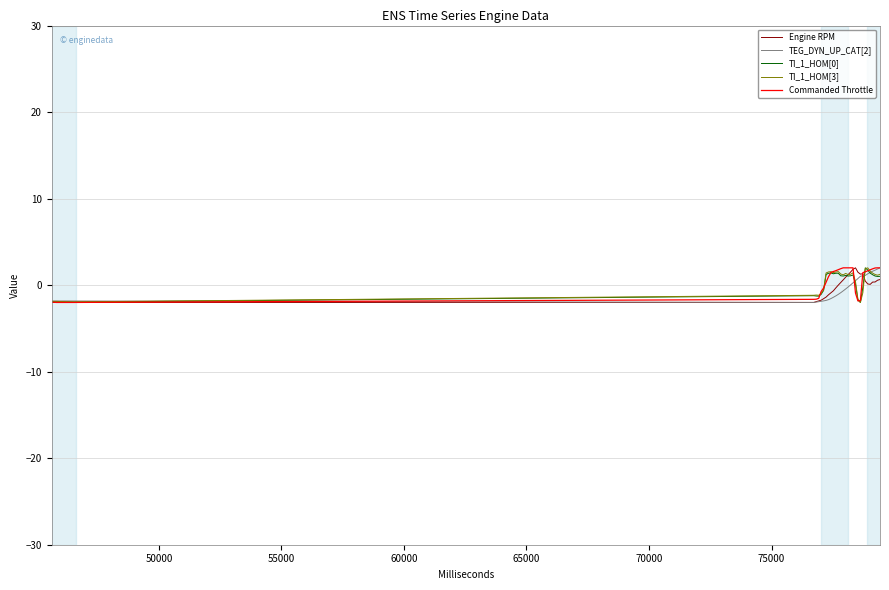

What is the minimum value for TI_1_HOM[0]?

-2.0